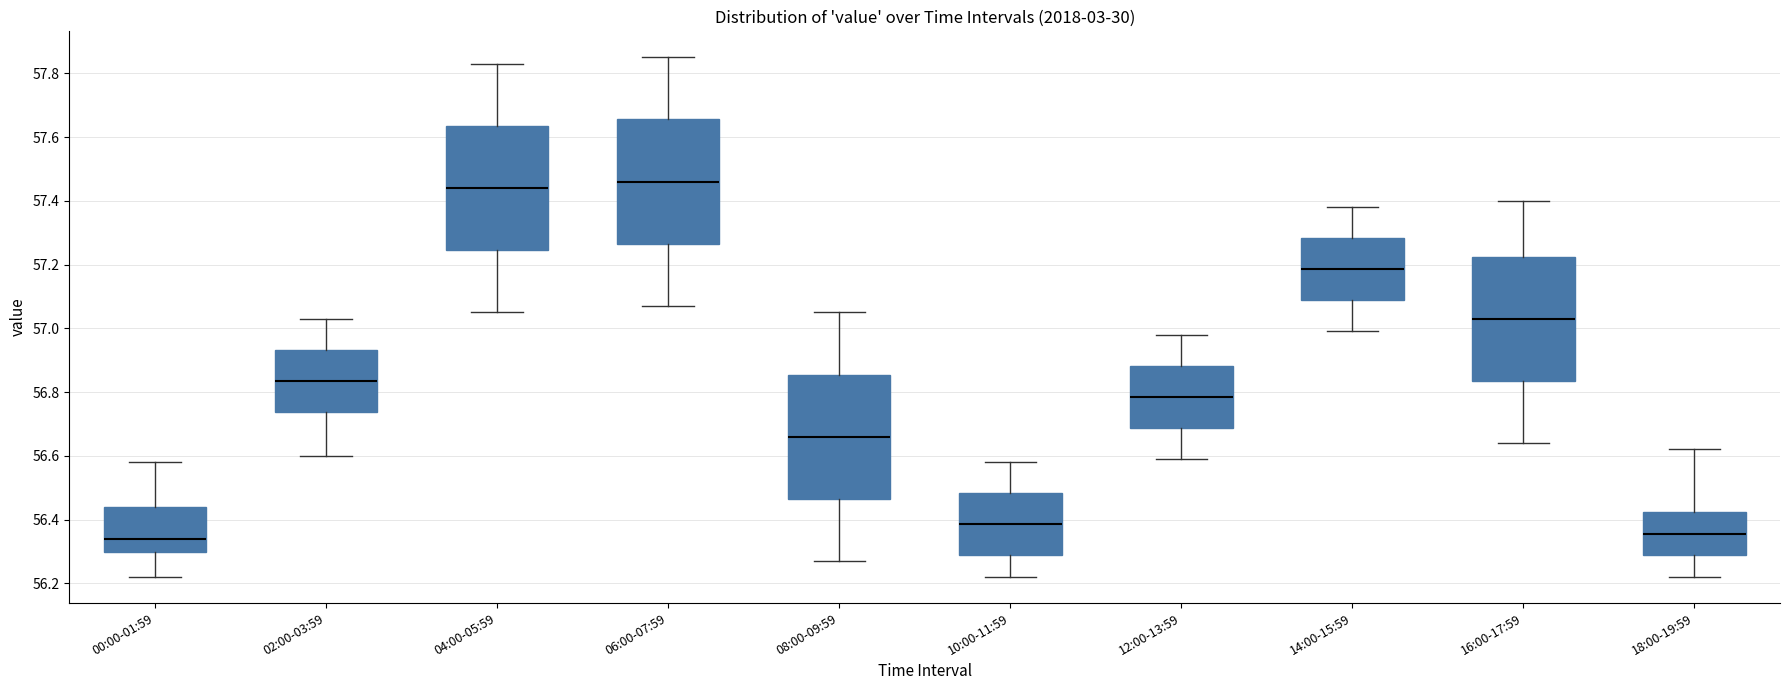

Reading left to right, read every box against the y-axis: the position of its median line, the range the box covers, and the ends of its whiskers. The values are not printed on the chart, so give them approximately, as read against the axis.

00:00-01:59: median 56.34, box 56.30 to 56.44, whiskers 56.22 to 56.58
02:00-03:59: median 56.84, box 56.74 to 56.94, whiskers 56.60 to 57.04
04:00-05:59: median 57.44, box 57.24 to 57.64, whiskers 57.06 to 57.84
06:00-07:59: median 57.46, box 57.26 to 57.66, whiskers 57.08 to 57.86
08:00-09:59: median 56.66, box 56.46 to 56.86, whiskers 56.28 to 57.06
10:00-11:59: median 56.38, box 56.28 to 56.48, whiskers 56.22 to 56.58
12:00-13:59: median 56.78, box 56.68 to 56.88, whiskers 56.60 to 56.98
14:00-15:59: median 57.18, box 57.08 to 57.28, whiskers 57.00 to 57.38
16:00-17:59: median 57.04, box 56.84 to 57.22, whiskers 56.64 to 57.40
18:00-19:59: median 56.36, box 56.28 to 56.42, whiskers 56.22 to 56.62